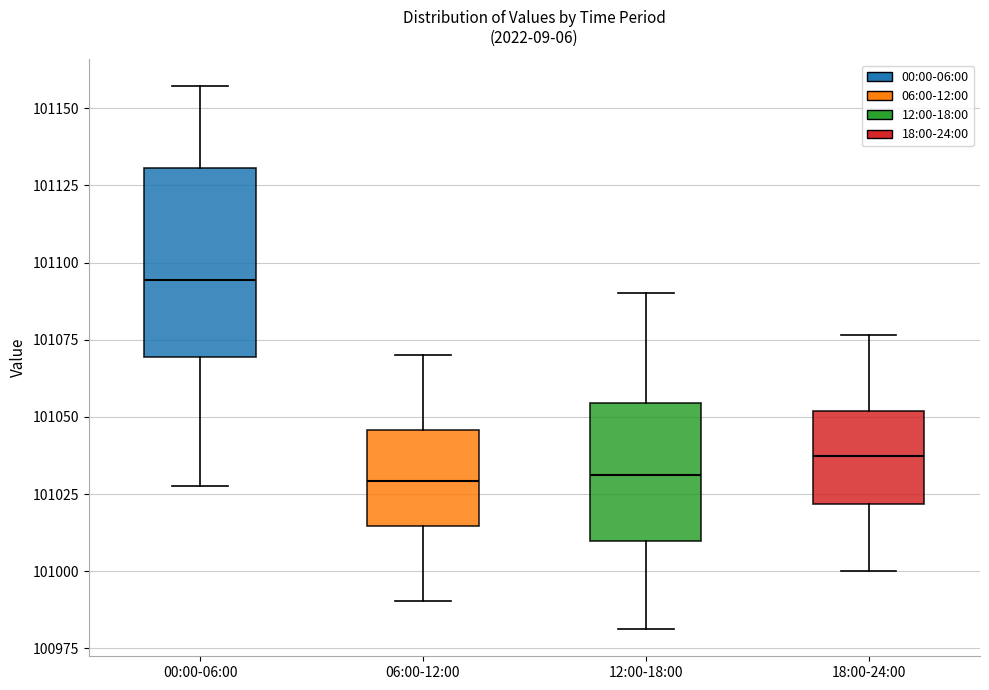

Reading left to right, transcribe this box plot: for each box, give where its median line is, the range the box spans, and where its two whiskers end, as read against the y-axis. The values are not printed on the chart, so give them approximately, as read against the axis.

00:00-06:00: median 101095, box 101070 to 101130, whiskers 101030 to 101155
06:00-12:00: median 101030, box 101015 to 101045, whiskers 100990 to 101070
12:00-18:00: median 101030, box 101010 to 101055, whiskers 100980 to 101090
18:00-24:00: median 101035, box 101020 to 101050, whiskers 101000 to 101075